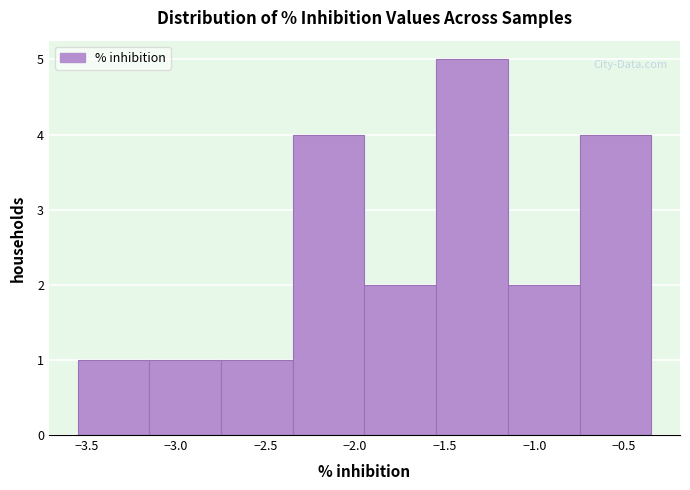

Which range on the x-axis has the tallest bar?

-1.55 to -1.15